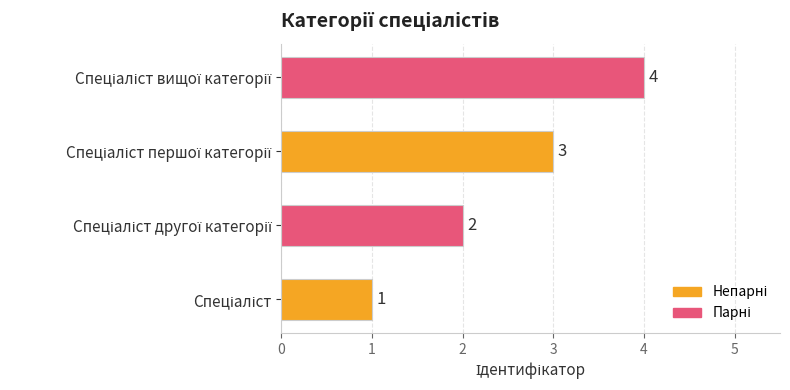

What is the greatest value displayed?

4